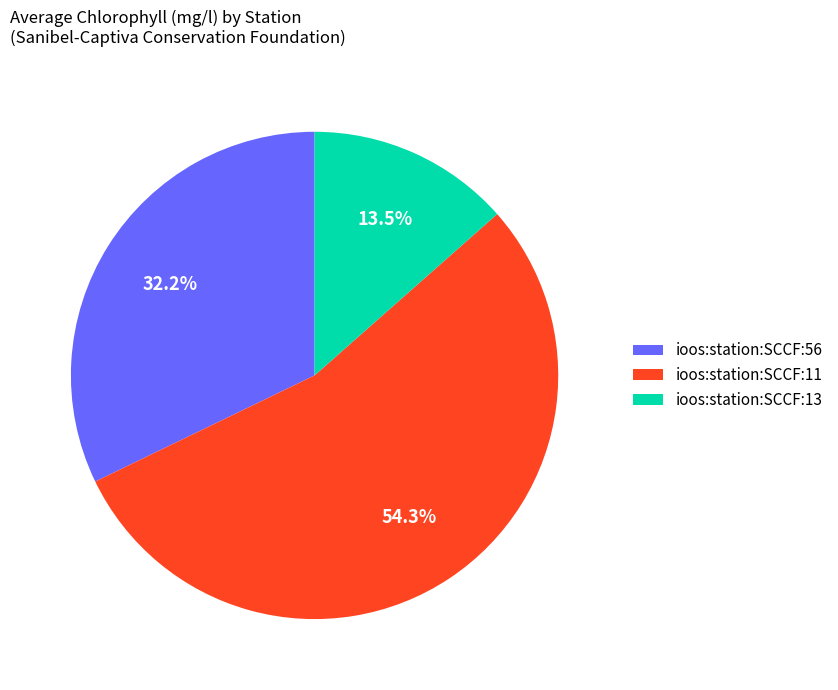

How many segments does this pie chart have?

3